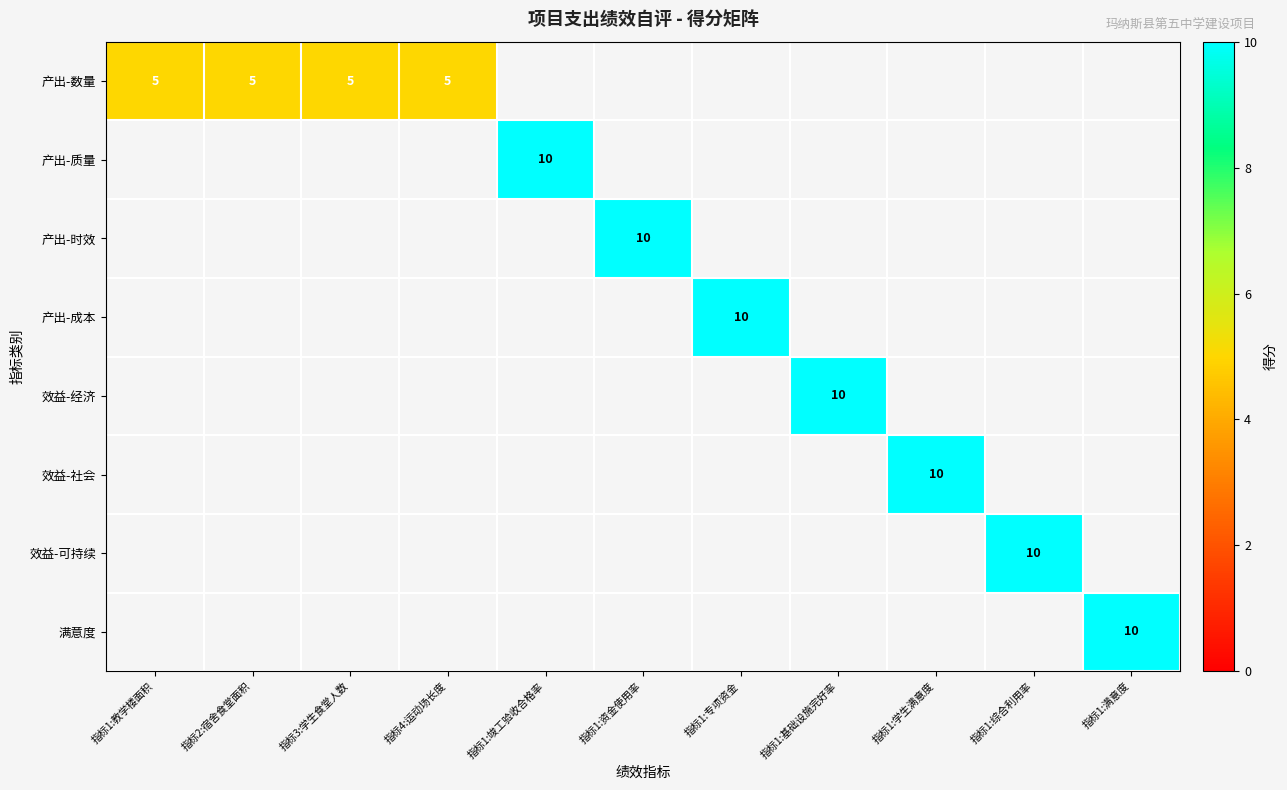

How many data points does each series have?

11